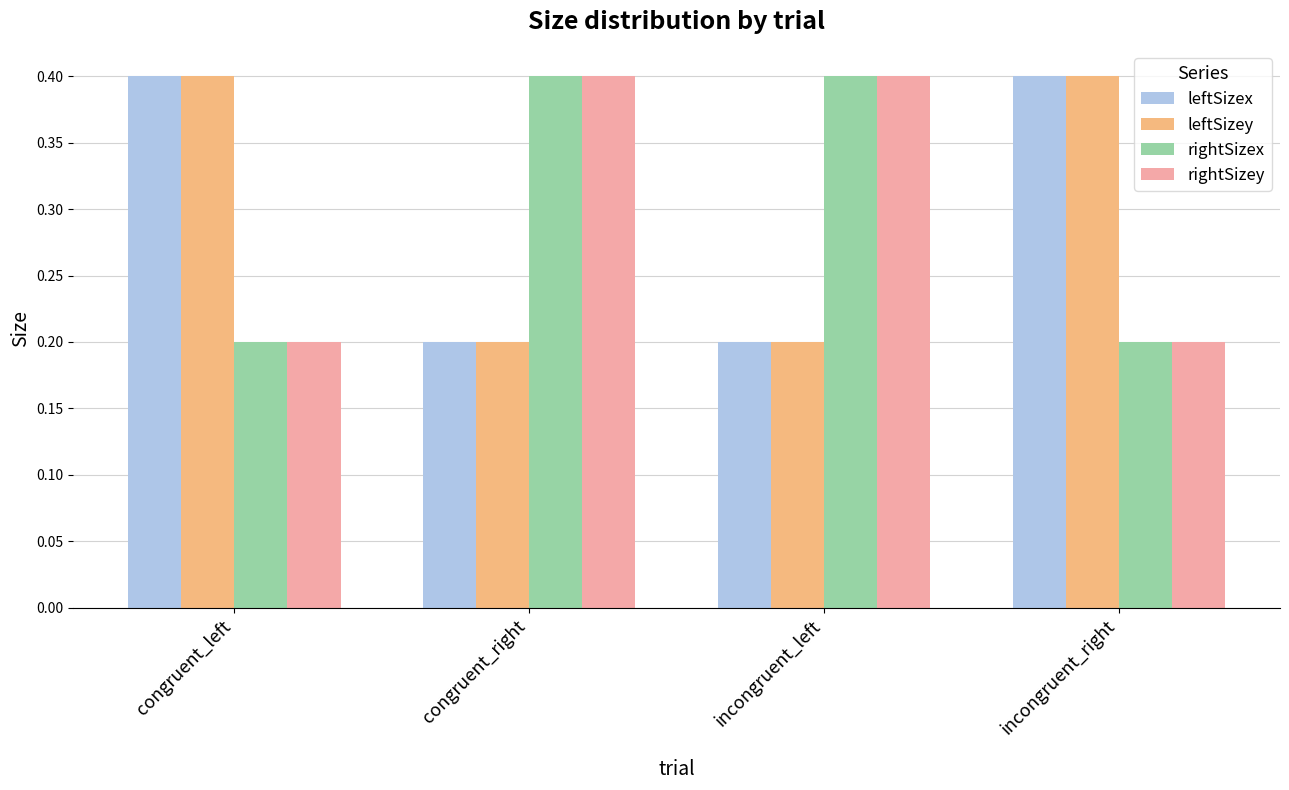

Is it true that rightSizex equals 0.7 at congruent_right?

False